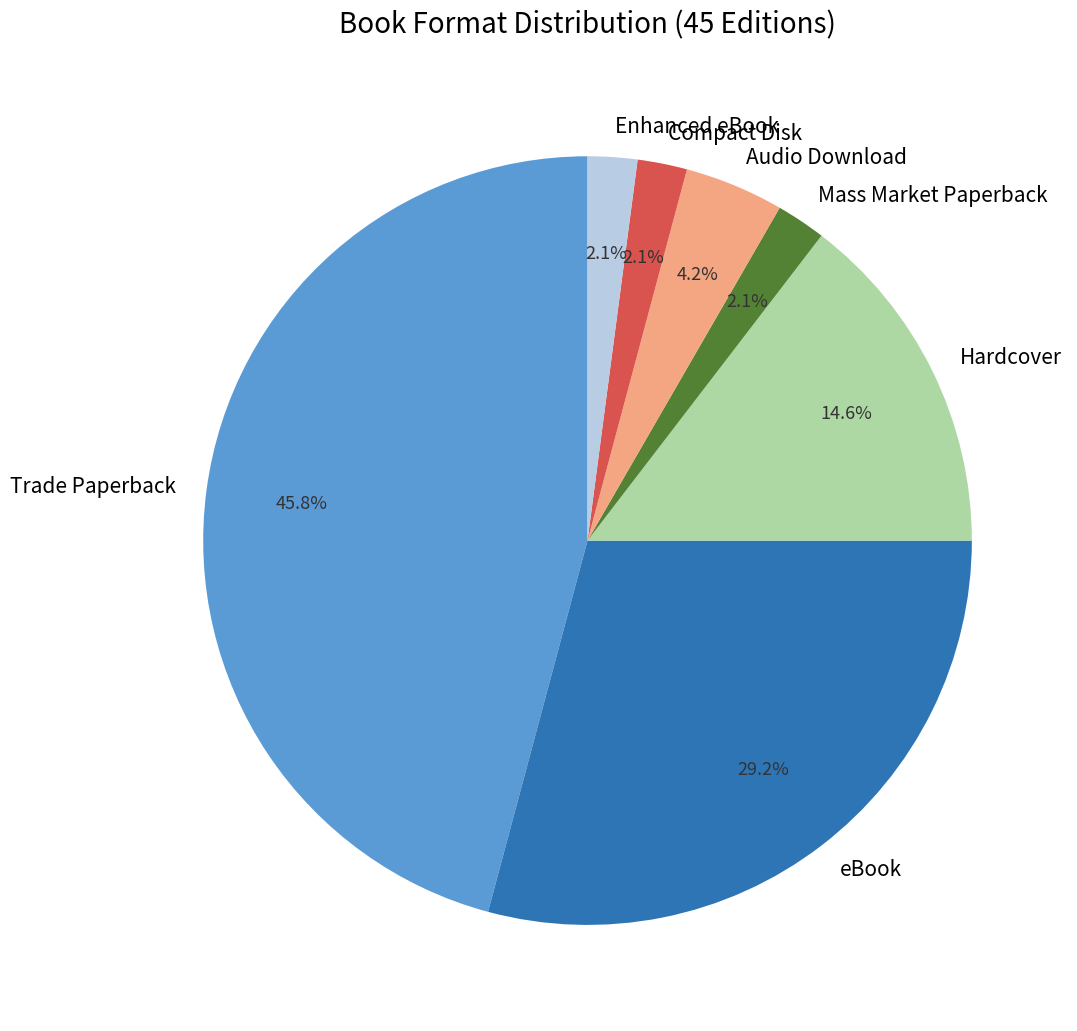

Do Audio Download and Compact Disk together represent more than half of the pie?

No